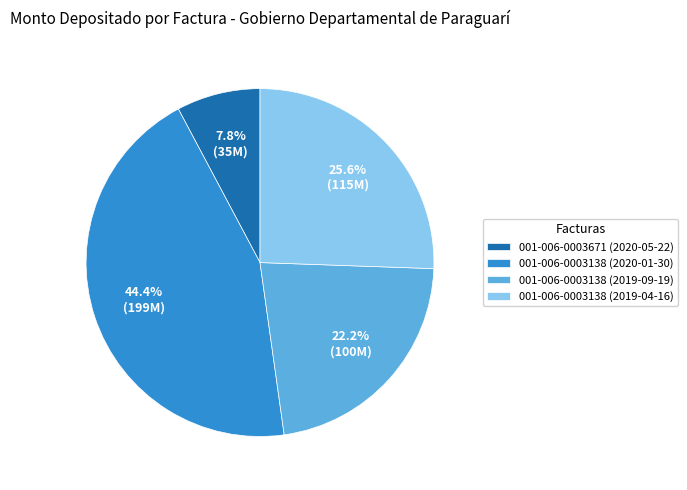

Which category has the biggest portion of the pie?

001-006-0003138 (2020-01-30)